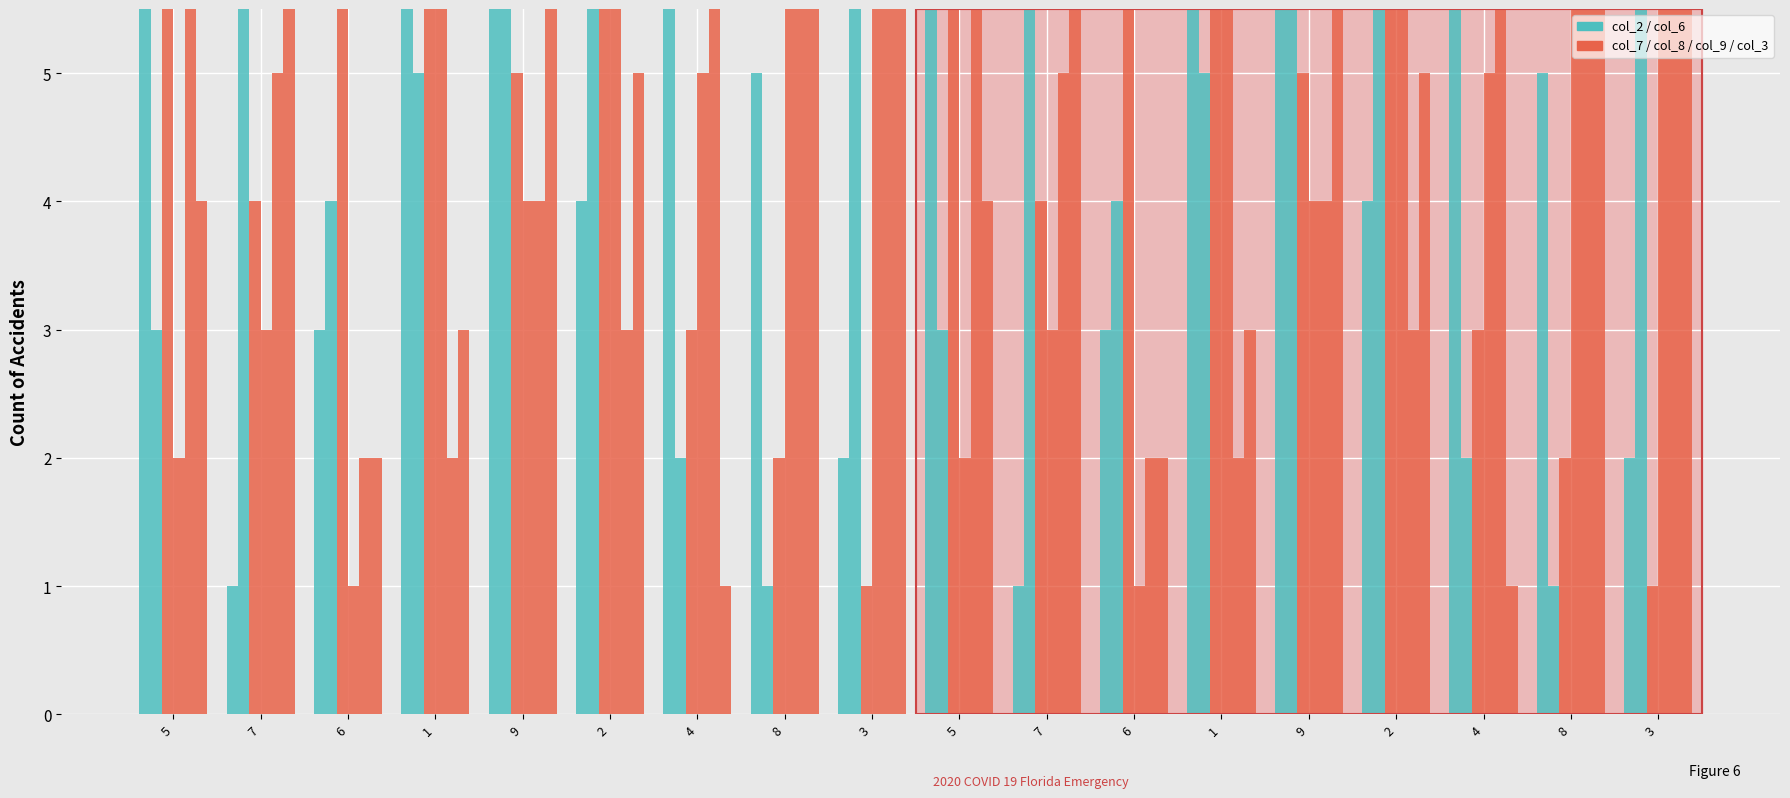

At how many categories does at least one series exceed 5?

18